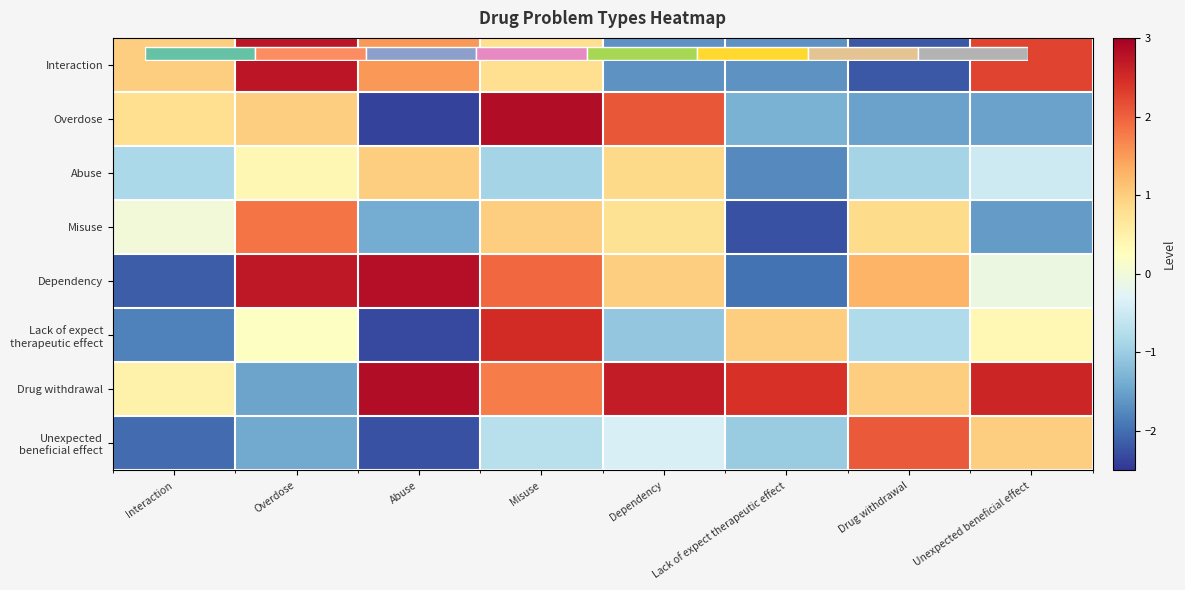

Where is Drug withdrawal nearest to the value 0?

Interaction